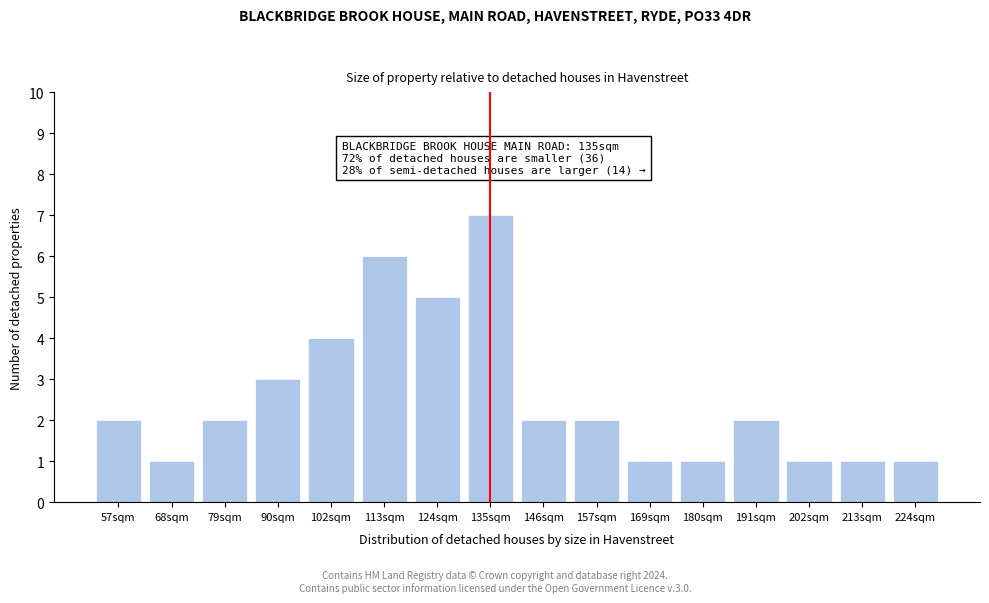

Reading right to left, list all the values displayed in this chart.

1	1	1	2	1	1	2	2	7	5	6	4	3	2	1	2